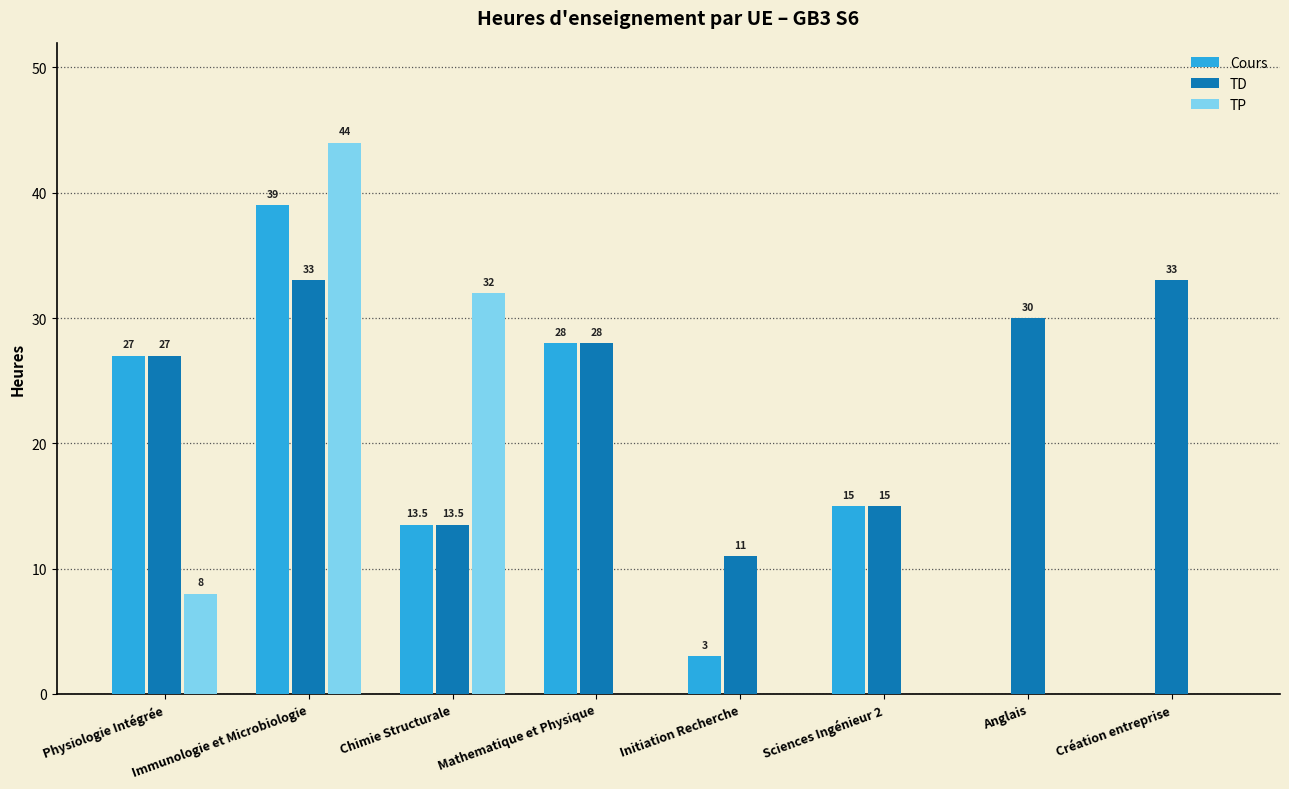

Reading right to left, transcribe all the data shown in this chart.

Cours: 0.0	0.0	15.0	3.0	28.0	13.5	39.0	27.0
TD: 33.0	30.0	15.0	11.0	28.0	13.5	33.0	27.0
TP: 0.0	0.0	0.0	0.0	0.0	32.0	44.0	8.0